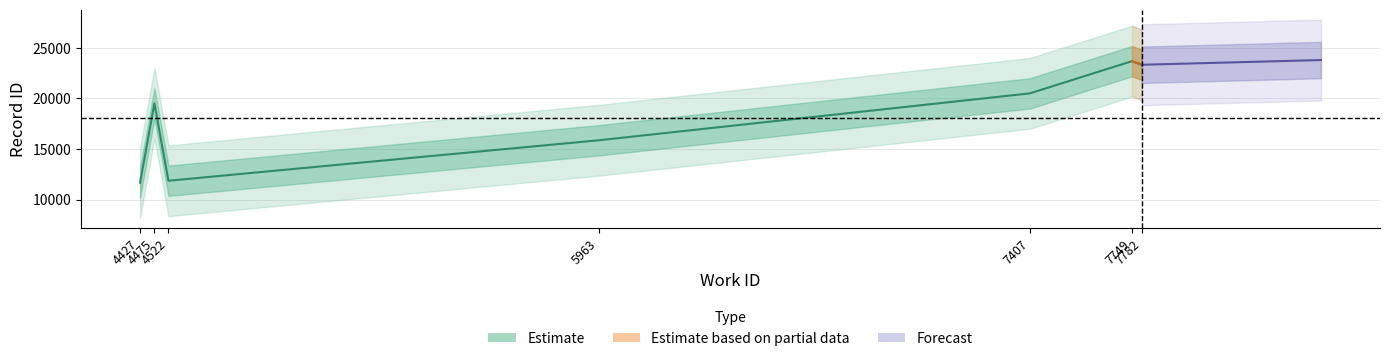

Reading right to left, what are all the values shown in this chart?

23328	23684	20499	15863	11863	19508	11662